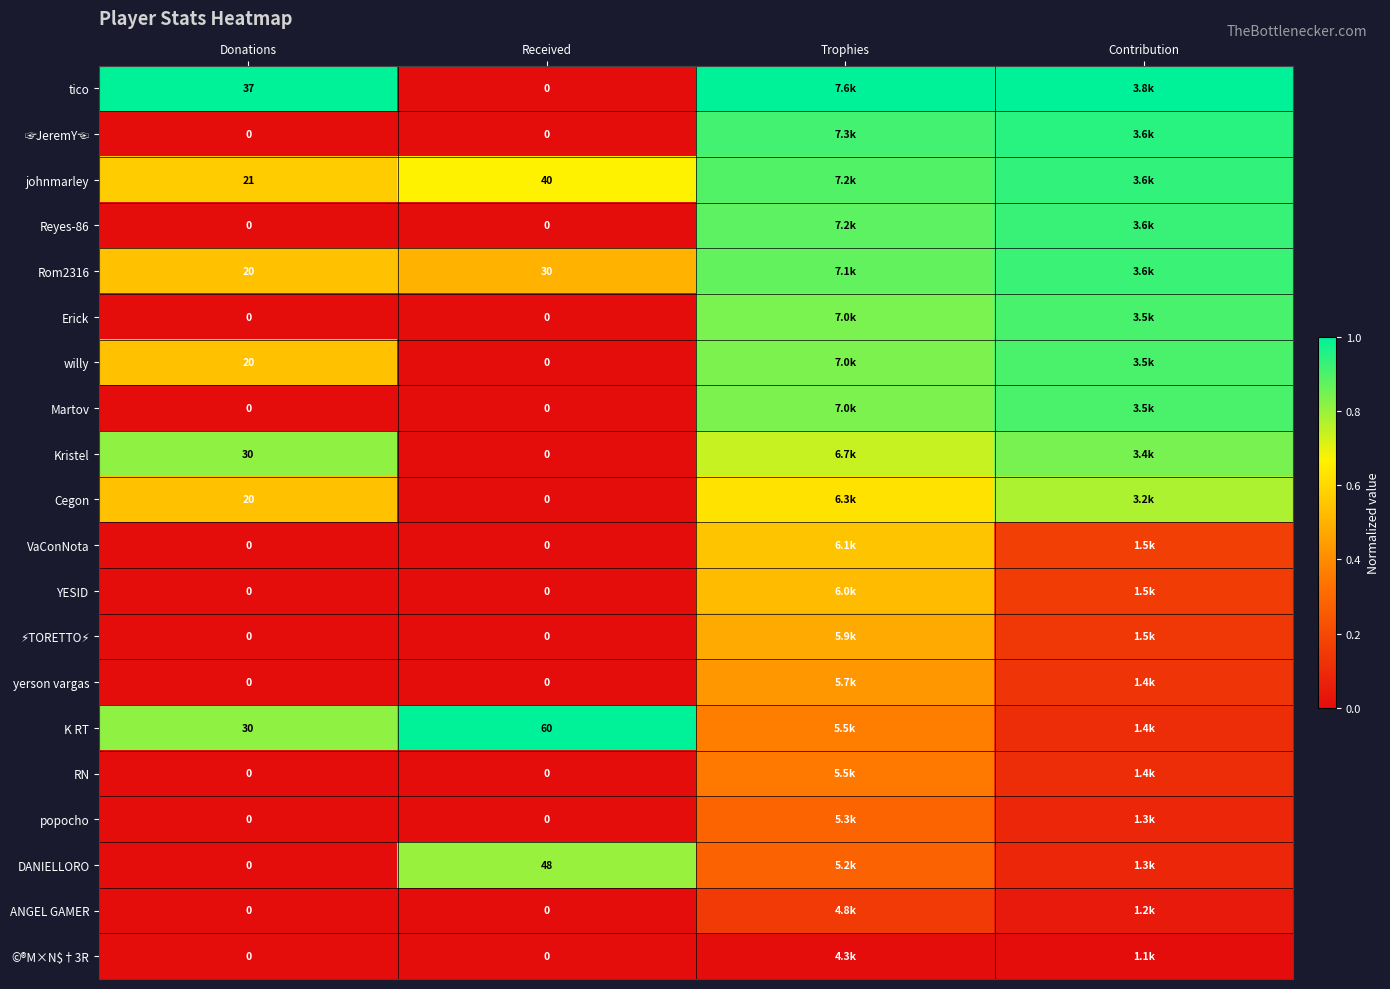

At which label is ☞JeremY☜ closest to 0?

Donations